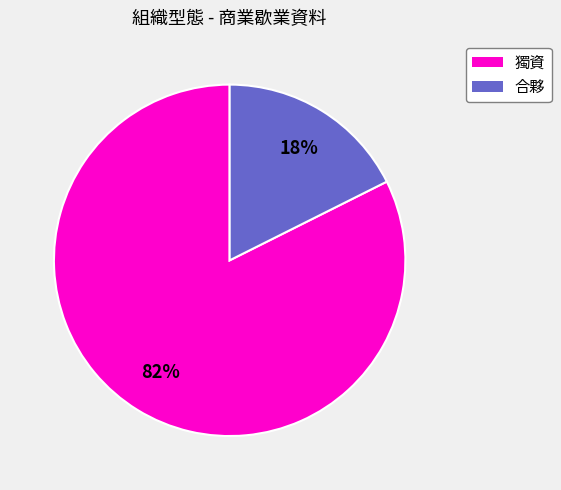

Rank the categories by value from lowest to highest.

合夥, 獨資